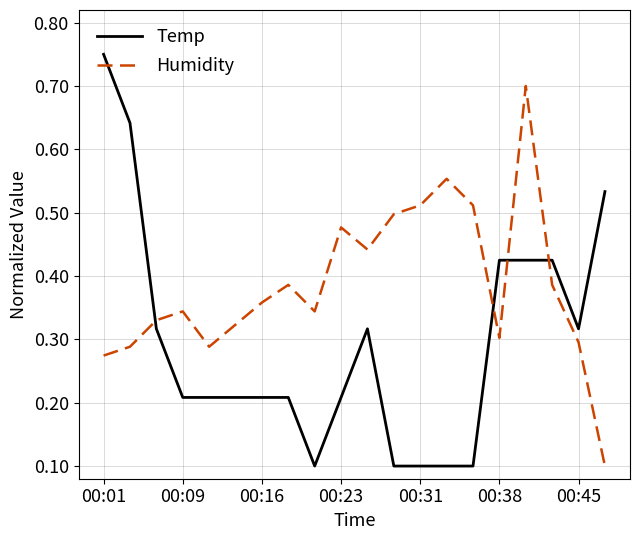

How many times do Temp and Humidity cross each other?

4